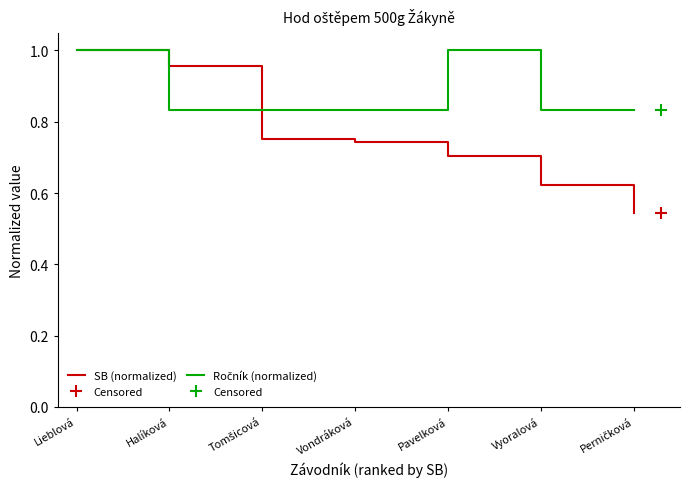

At which category is the sum across all series the highest?

Lieblová